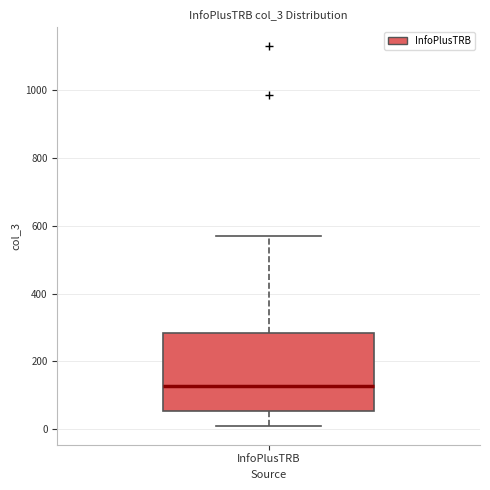

Transcribe this box plot: give where the median line is, the range the box spans, and where the two whiskers end, as read against the y-axis. The values are not printed on the chart, so give them approximately, as read against the axis.

median 120, box 60 to 280, whiskers 20 to 580